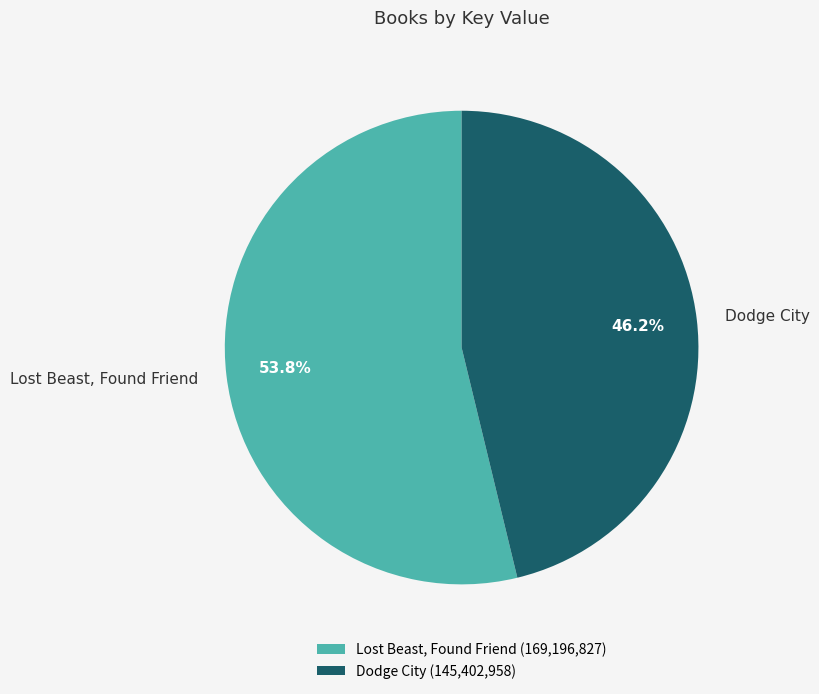

What portion of the pie excludes Dodge City?

53.8%